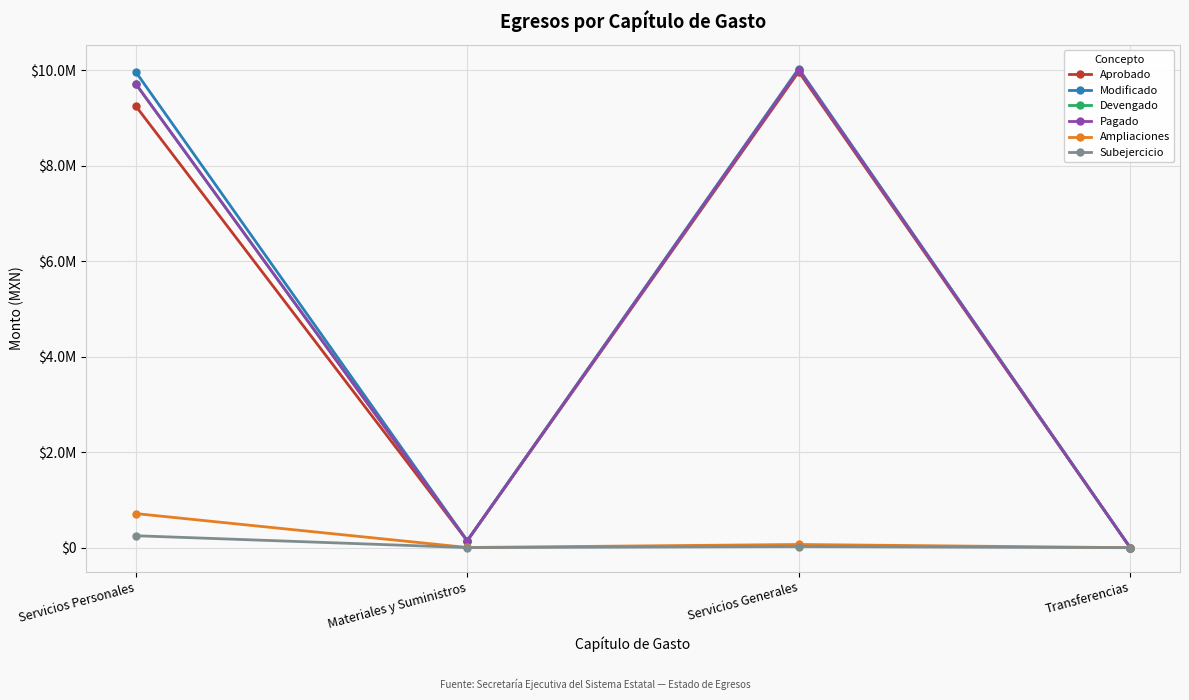

What are all the series names shown in the legend?

Aprobado, Modificado, Devengado, Pagado, Ampliaciones, Subejercicio